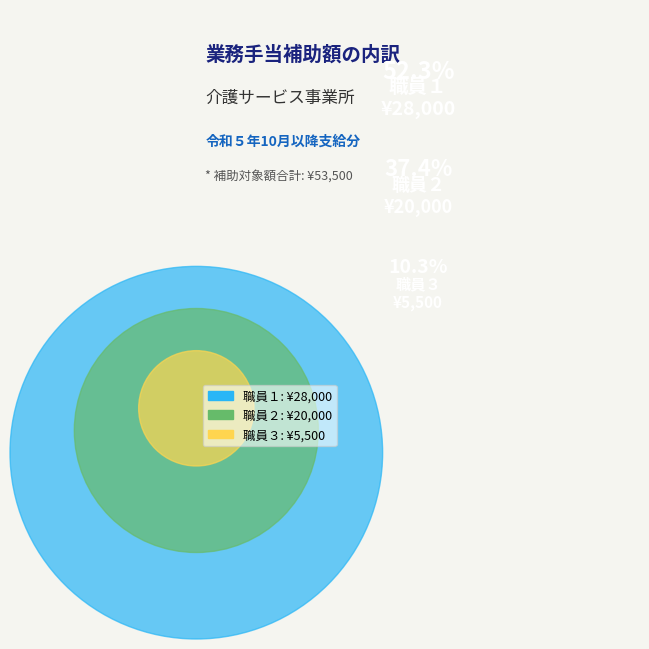

To the nearest percent, what is the average slice percentage?

33%